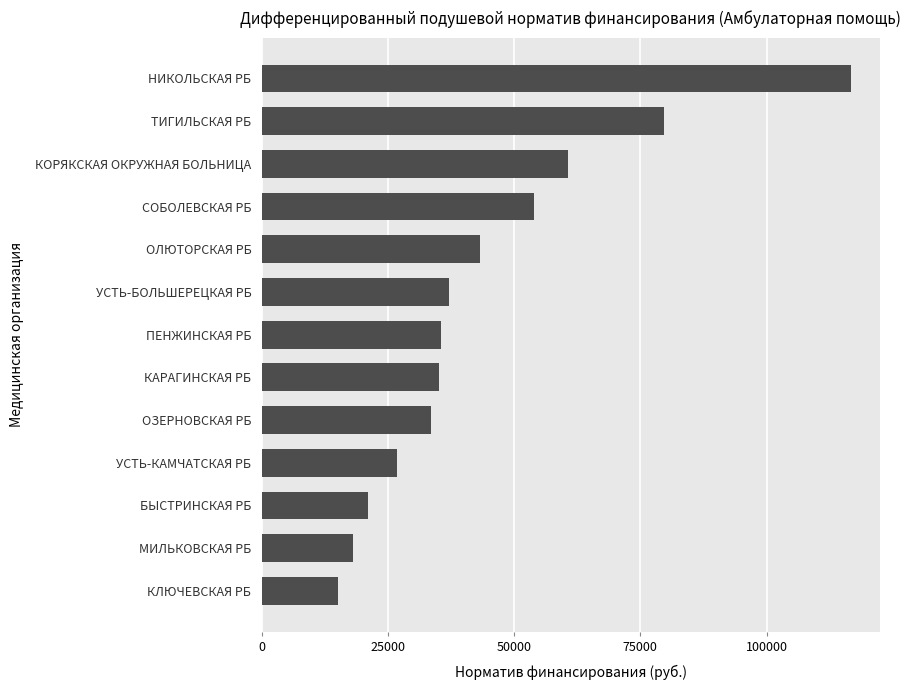

What is the difference between the maximum and minimum values?

101587.9